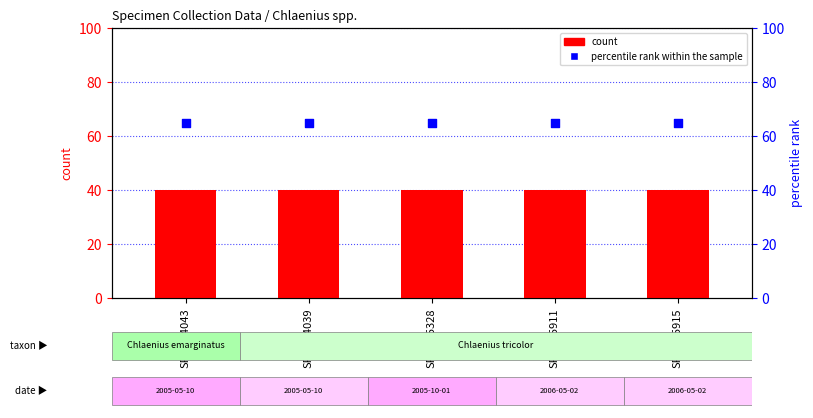

At how many categories does at least one series exceed 42?

5